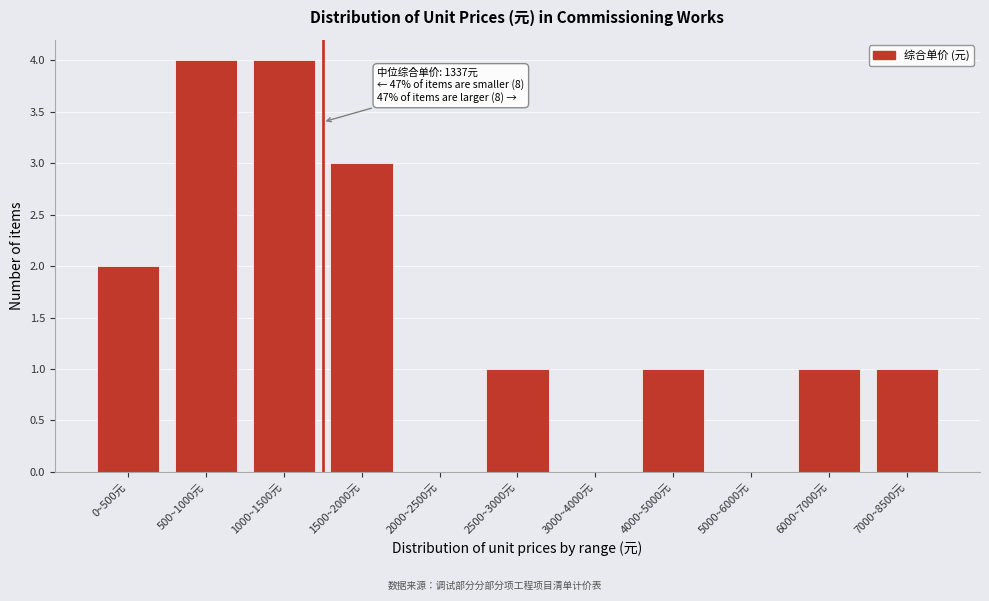

Reading left to right, list all the values displayed in this chart.

0~500元=2	500~1000元=4	1000~1500元=4	1500~2000元=3	2000~2500元=0	2500~3000元=1	3000~4000元=0	4000~5000元=1	5000~6000元=0	6000~7000元=1	7000~8500元=1